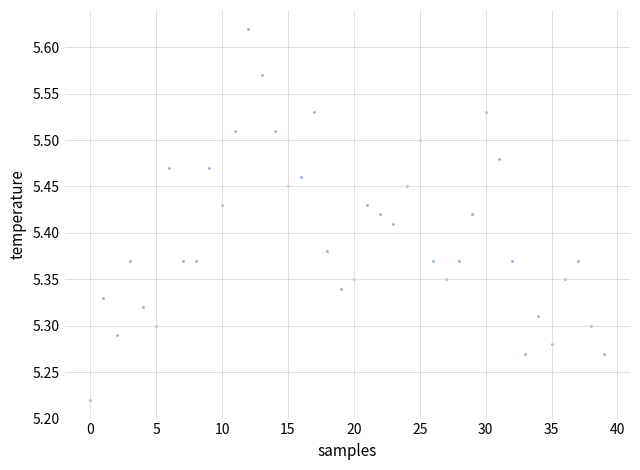

What is the range of Y values (max minus min)?

0.4